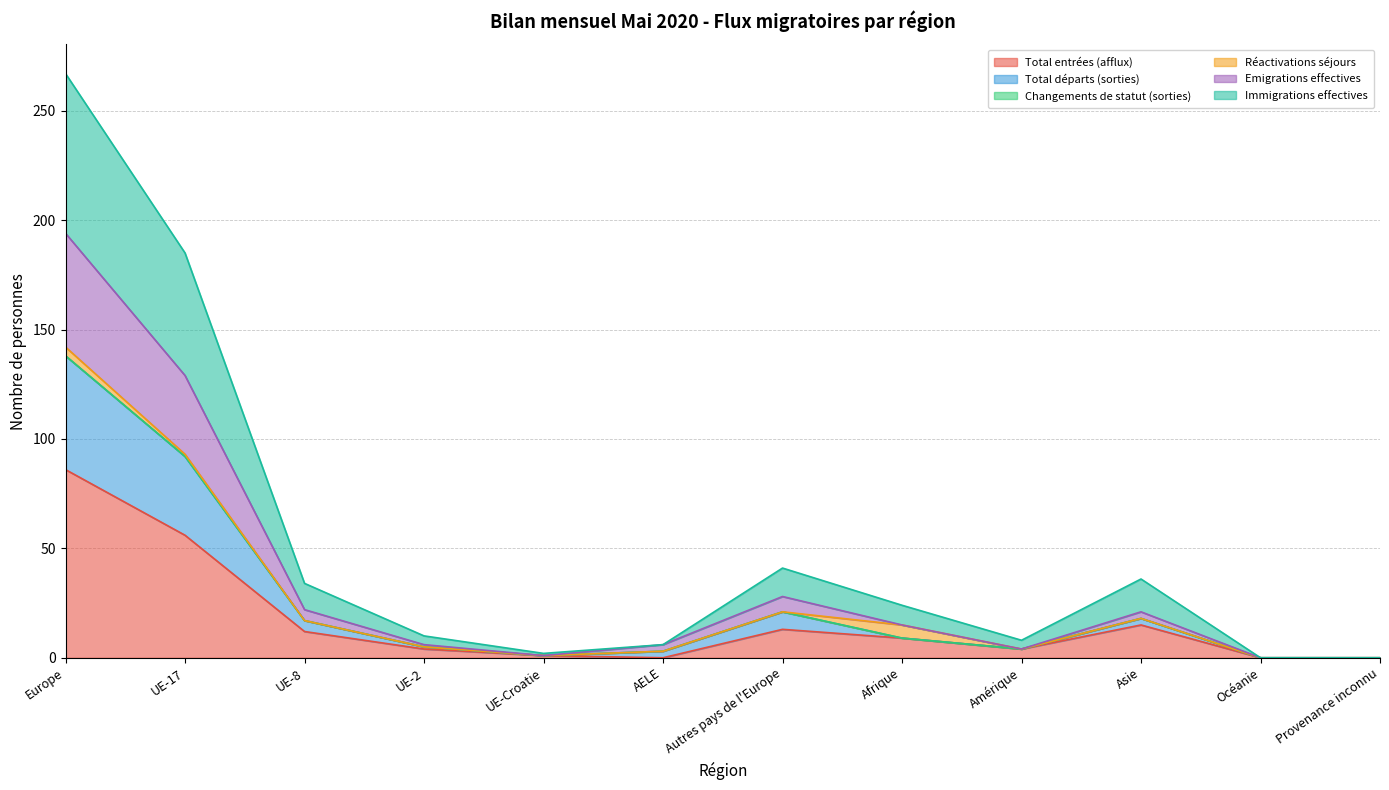

Is it true that Total entrées (afflux) equals 13 at Autres pays de l'Europe?

True